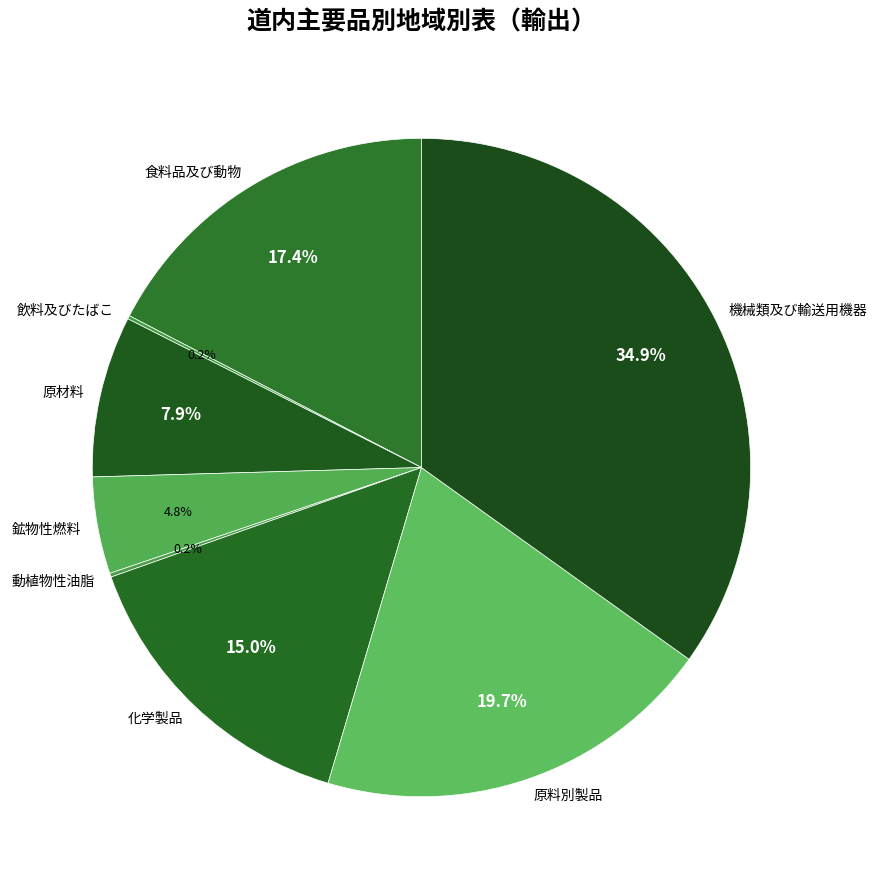

Does 食料品及び動物 account for over 50% of the chart?

No